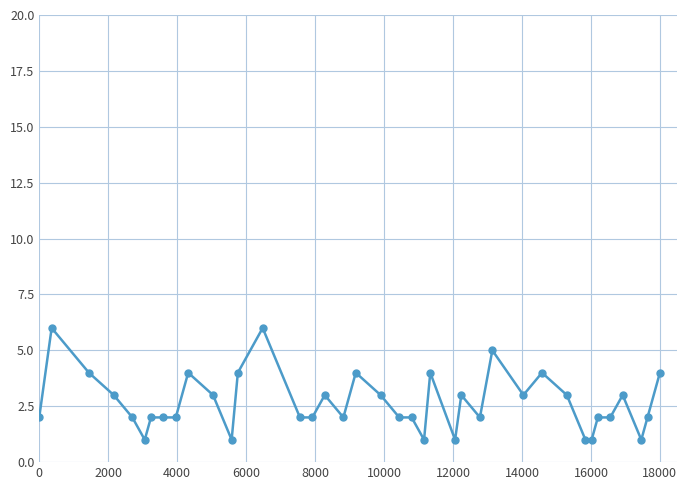

What is the difference between the maximum and minimum values?

5